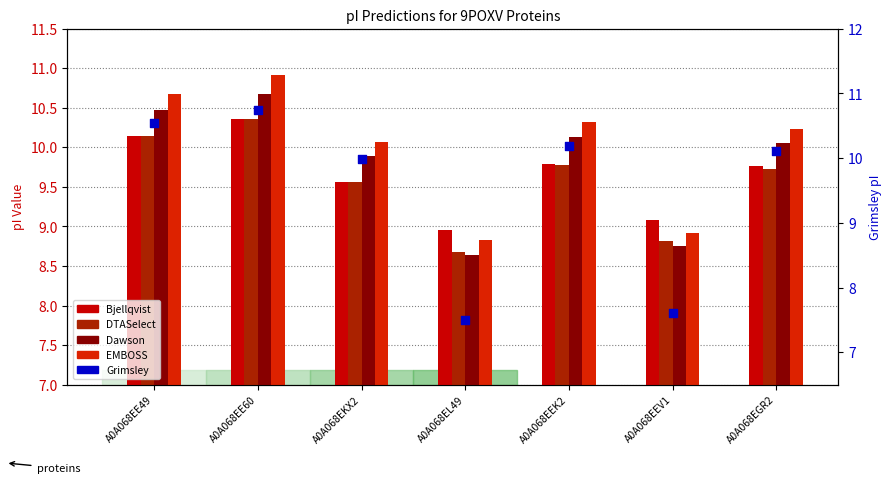

What is the total value across all series at A0A068EL49?

42.6